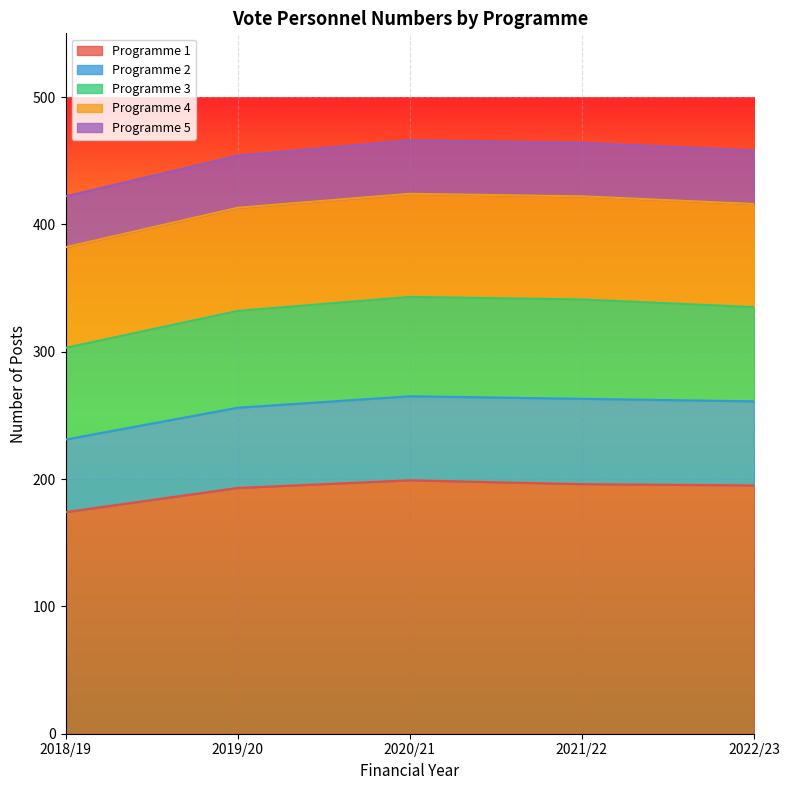

What is the difference between the maximum and minimum values in the Programme 3 series?

6